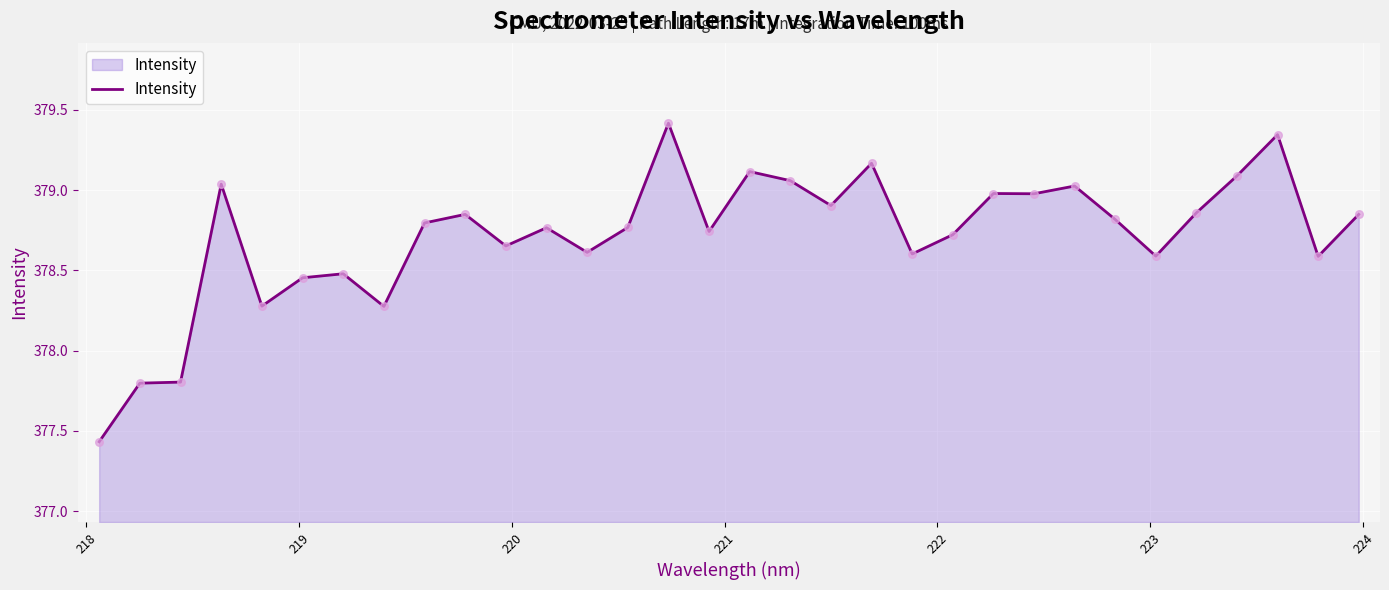

What is the difference between the maximum and minimum values?

2.0